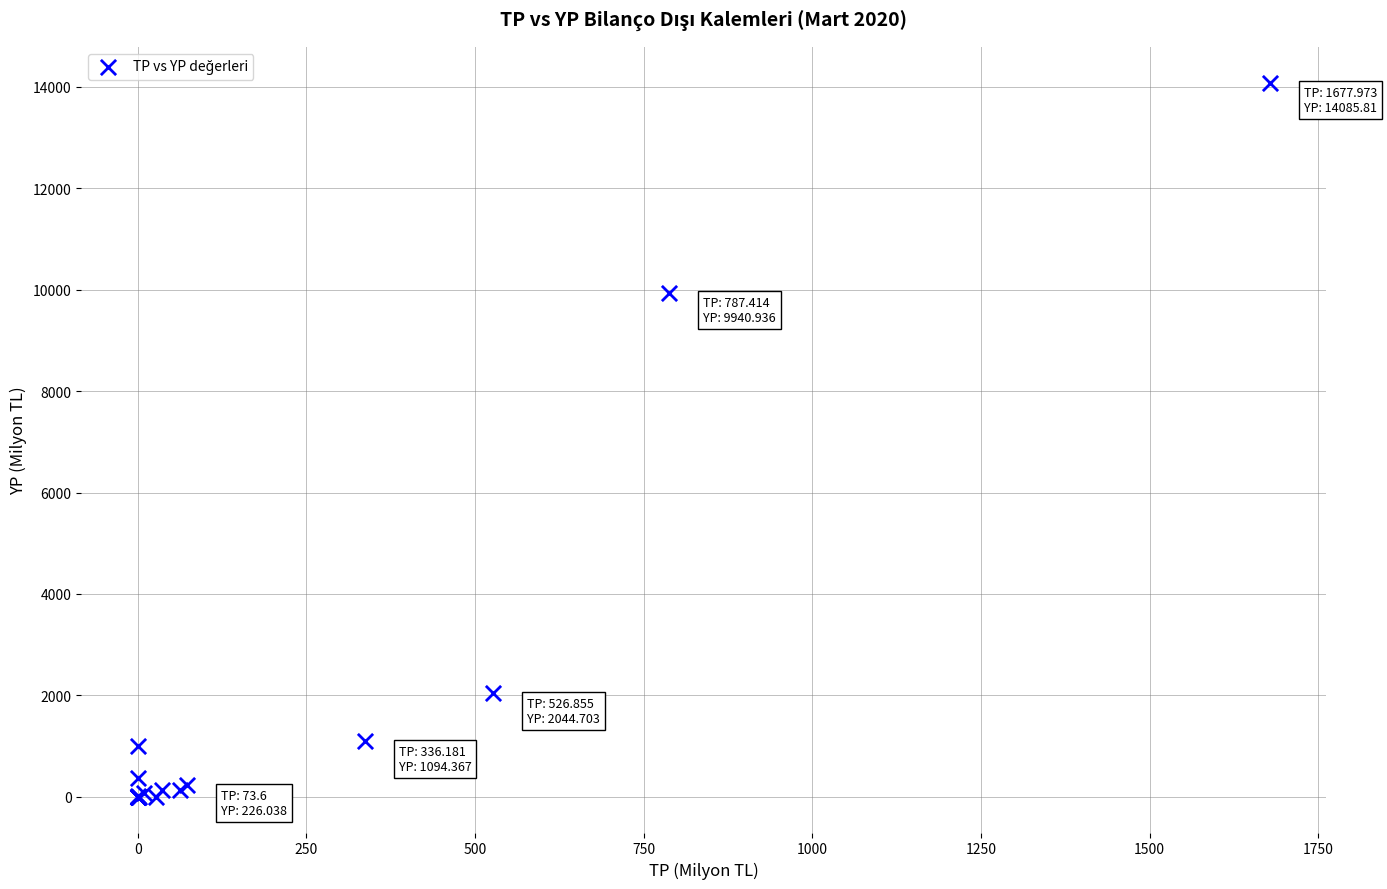

What Y value in the scatter plot is closest to 7042?

9940.9